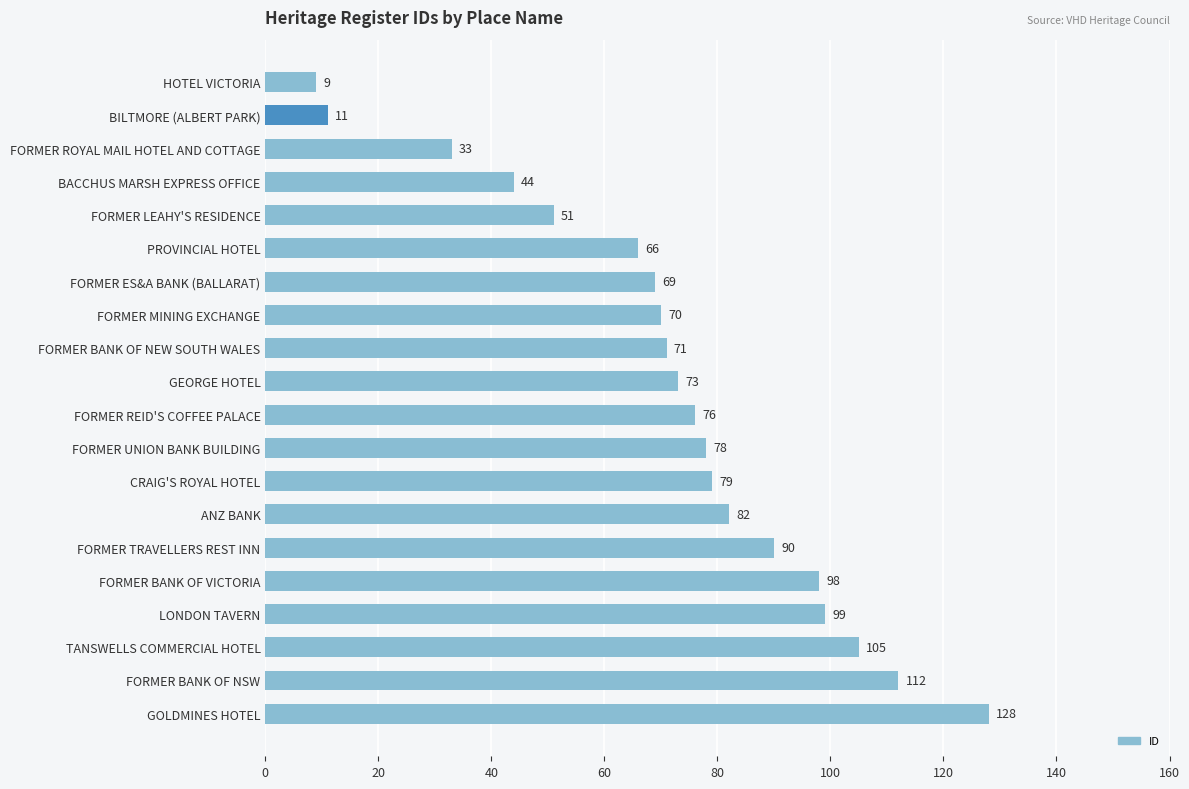

Does the chart contain stacked bars?

No